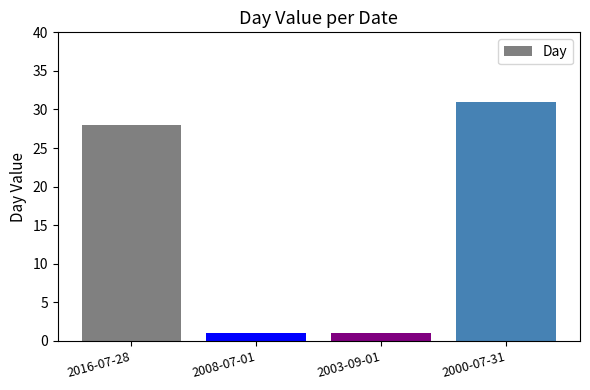

Reading left to right, transcribe all the data shown in this chart.

2016-07-28=28	2008-07-01=1	2003-09-01=1	2000-07-31=31